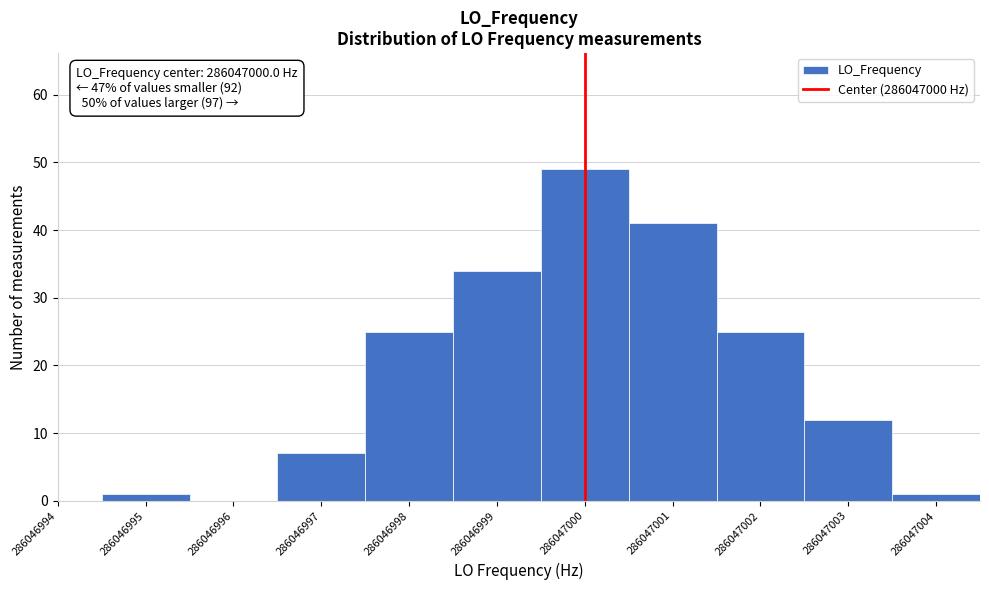

Reading left to right, transcribe all the data shown in this chart.

286046995=1	286046996=0	286046997=7	286046998=25	286046999=34	286047000=49	286047001=41	286047002=25	286047003=12	286047004=1